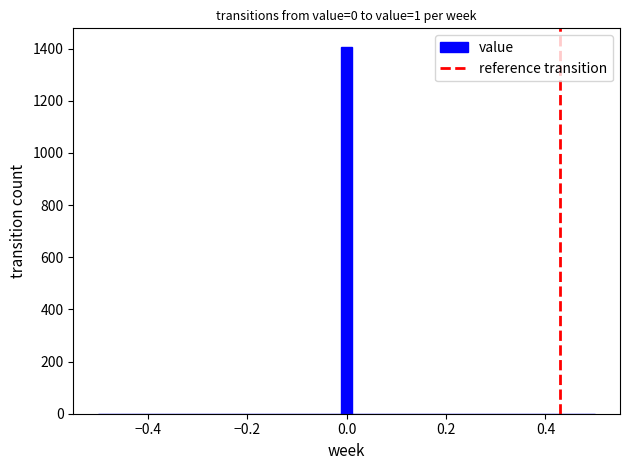

Around what value on the x-axis is the tallest bar? Give the approximate position of its centre, as read against the axis.

0.00